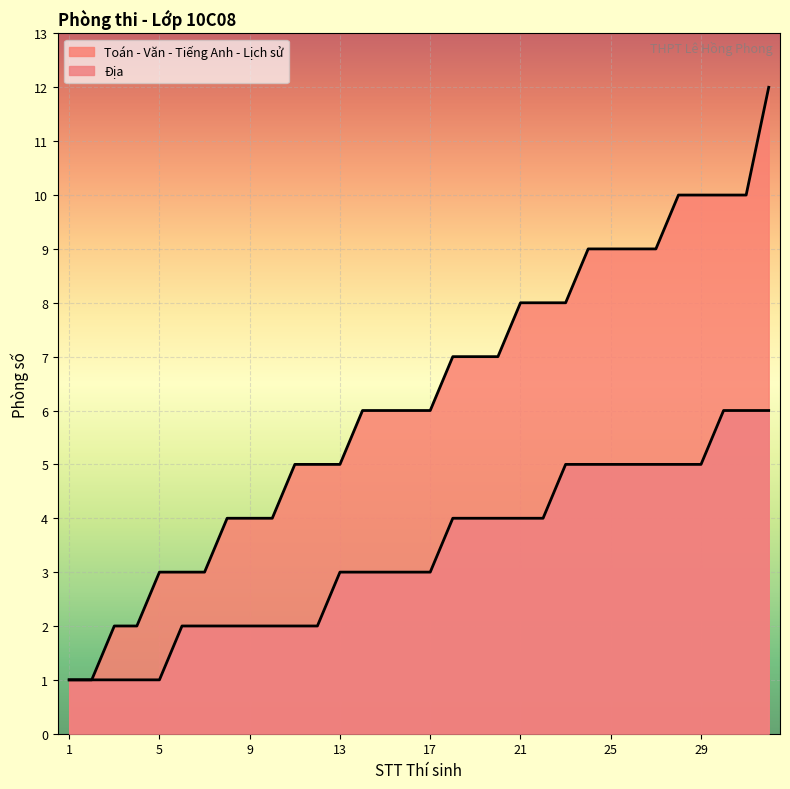

How many lines are shown in the chart?

2